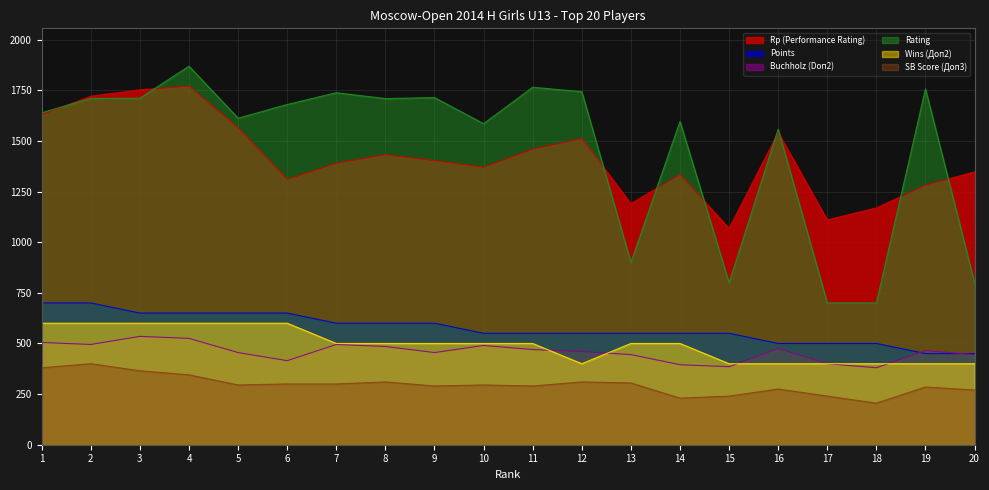

True or false: Wins (Доп2) has a value of 174 at 12.

False